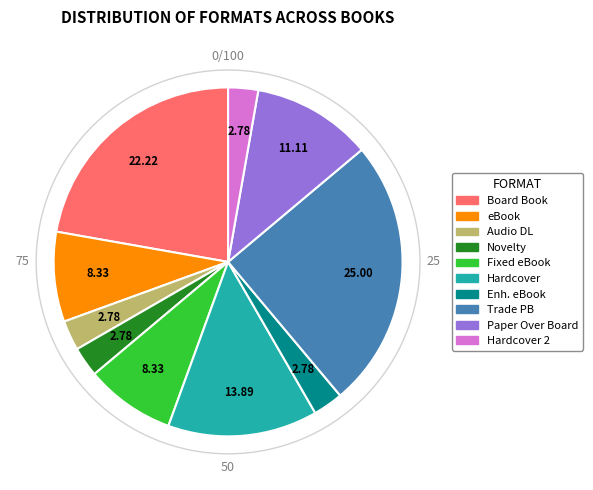

Is there a majority slice in this chart?

No